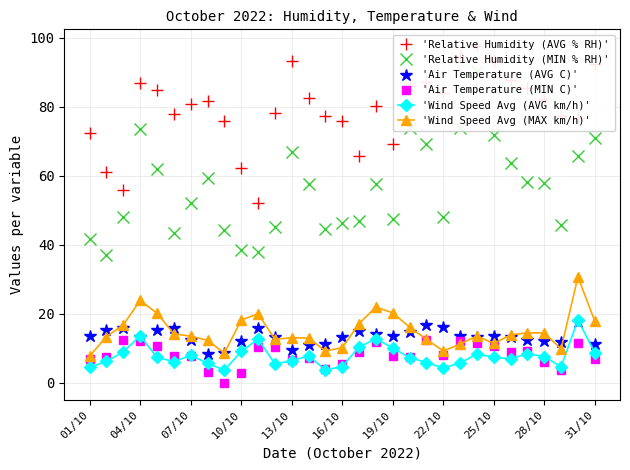

Reading right to left, extract all data points from this chart.

'Relative Humidity (AVG % RH)': 92.4	76.8	77.3	82.2	85.5	87.6	93.2	97.5	94.6	84.0	87.1	86.1	69.3	80.2	65.8	75.7	77.4	82.6	93.3	78.1	52.1	62.2	75.9	81.6	80.8	77.8	84.9	86.9	56.0	61.1	72.3
'Relative Humidity (MIN % RH)': 71.0	65.8	45.7	57.8	58.2	63.8	71.9	90.3	73.9	47.9	69.2	73.9	47.5	57.7	46.9	46.3	44.5	57.5	66.9	45.2	37.8	38.5	44.4	59.4	52.2	43.5	61.8	73.6	48.0	37.0	41.7
'Air Temperature (AVG C)': 11.2	17.6	11.9	12.1	12.3	13.4	13.5	13.2	13.5	16.3	16.8	14.7	13.5	14.2	15.0	13.2	11.4	11.1	9.6	13.4	15.9	12.1	8.7	8.4	12.5	16.0	15.4	13.3	16.0	15.4	13.5
'Air Temperature (MIN C)': 6.8	11.6	3.8	6.0	9.2	9.1	10.6	11.5	12.1	8.2	12.3	7.4	7.7	11.8	8.9	5.4	4.0	7.1	6.7	10.4	10.5	3.0	0.0	3.1	7.9	7.8	10.8	12.1	12.4	7.5	6.8
'Wind Speed Avg (AVG km/h)': 8.8	18.2	4.7	7.6	8.5	7.0	7.5	8.4	5.8	4.4	5.9	7.3	10.2	12.8	10.4	4.7	3.8	7.9	6.4	5.5	12.7	9.1	3.7	5.7	8.0	6.2	7.4	13.6	9.0	6.2	4.5
'Wind Speed Avg (MAX km/h)': 17.9	30.7	9.9	14.5	14.5	13.9	11.4	13.6	11.3	9.2	12.6	16.1	20.3	21.9	17.1	10.2	9.3	13.0	13.1	12.7	20.1	18.2	8.6	12.3	13.6	14.2	20.2	23.9	16.8	13.4	7.8